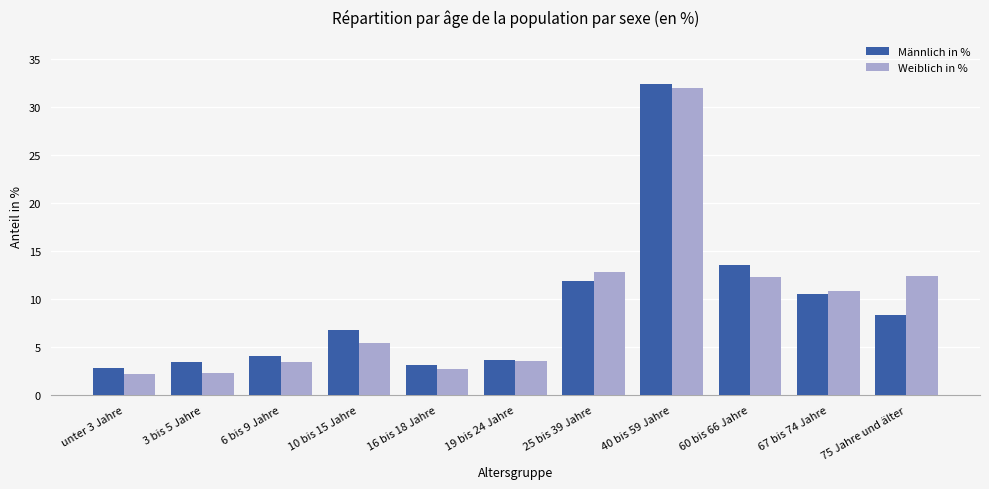

Is it true that Männlich in % equals 3.5 at 3 bis 5 Jahre?

True